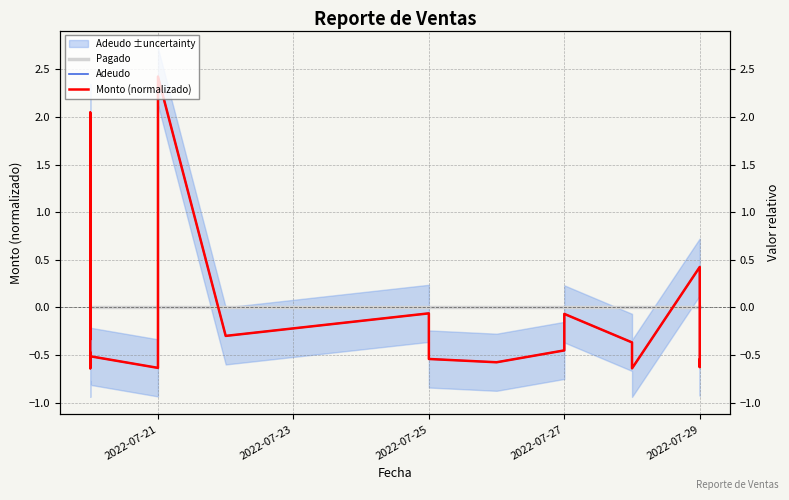

Reading left to right, list all the values displayed in this chart.

Pagado: 0.0	0.0	0.0	0.0	0.0	0.0	0.0	0.0	0.0	0.0	0.0	0.0	0.0	0.0	0.0	0.0	0.0	0.0	0.0	0.0
Adeudo: -0.3	2.0	-0.6	-0.5	-0.5	-0.5	-0.6	2.4	2.4	-0.3	-0.1	-0.5	-0.6	-0.5	-0.1	-0.4	-0.6	0.4	-0.6	-0.5
Monto (normalizado): -0.3	2.0	-0.6	-0.5	-0.5	-0.5	-0.6	2.4	2.4	-0.3	-0.1	-0.5	-0.6	-0.5	-0.1	-0.4	-0.6	0.4	-0.6	-0.5